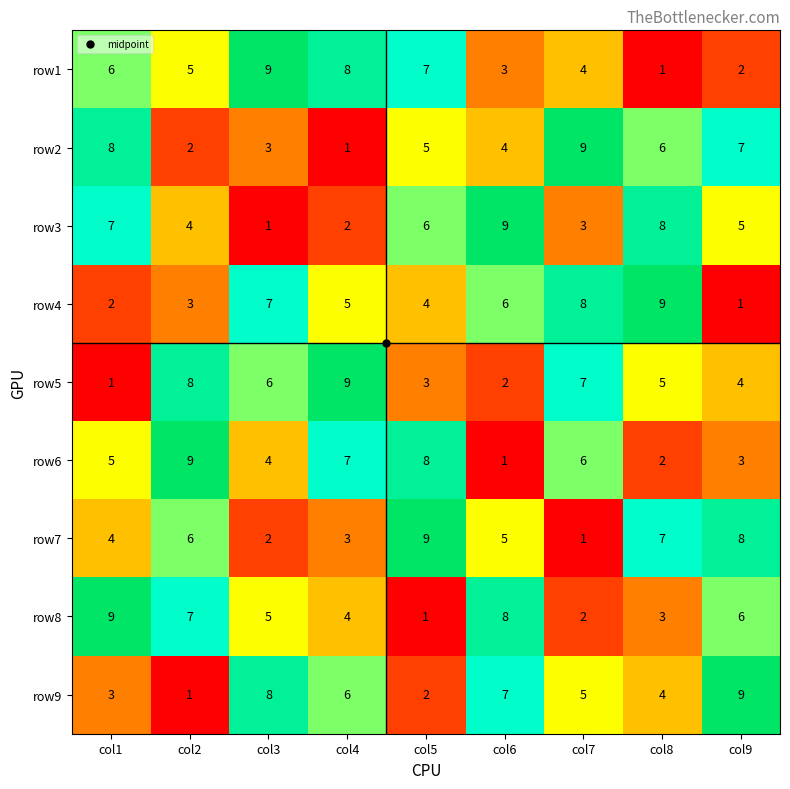

Which category has the lowest value in the row4 series?

col9